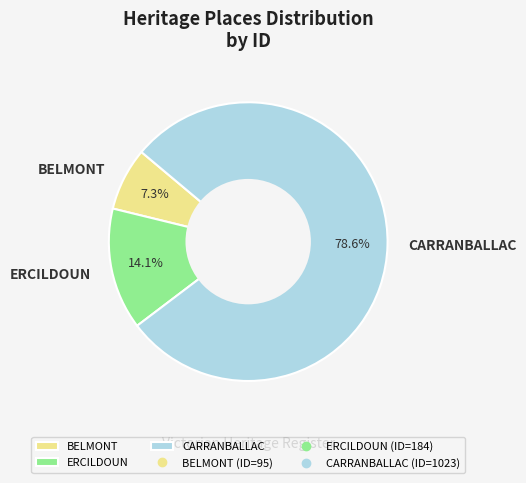

Combined, do BELMONT and ERCILDOUN account for over 50%?

No